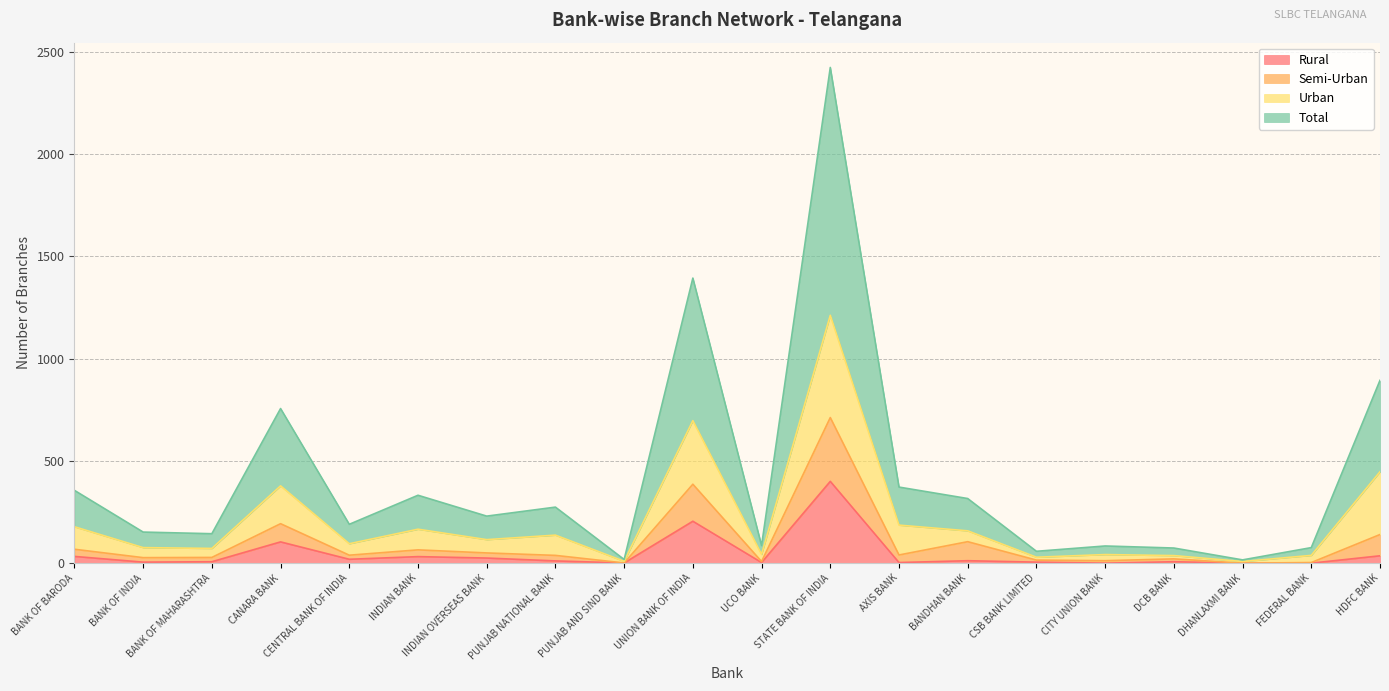

At which label is Rural closest to 200?

UNION BANK OF INDIA